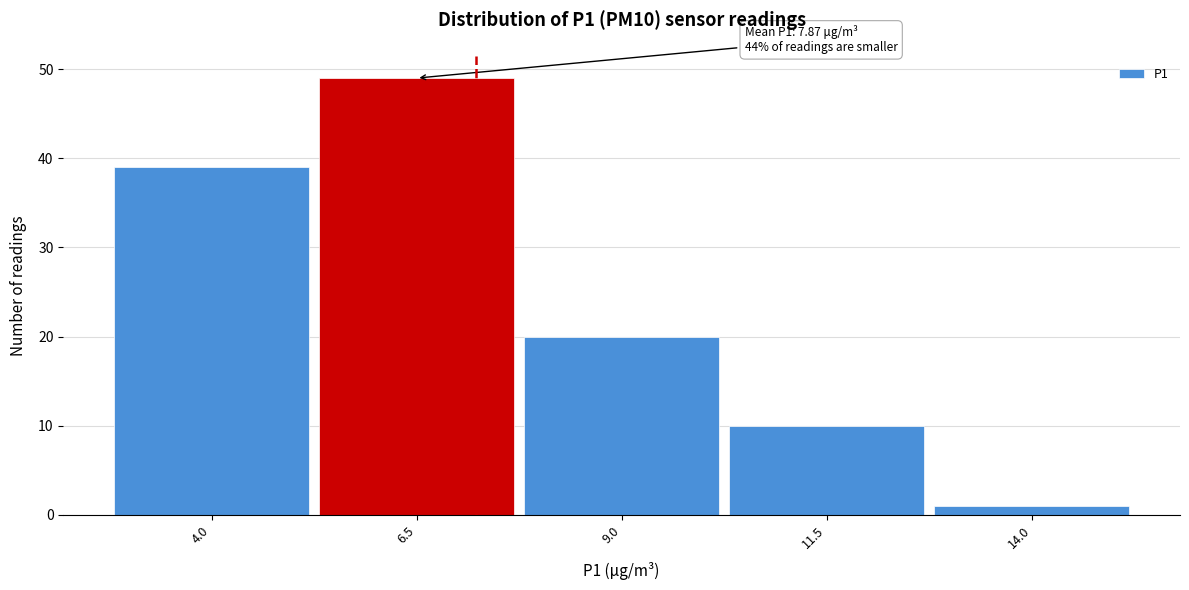

Reading left to right, extract all data points from this chart.

39	49	20	10	1